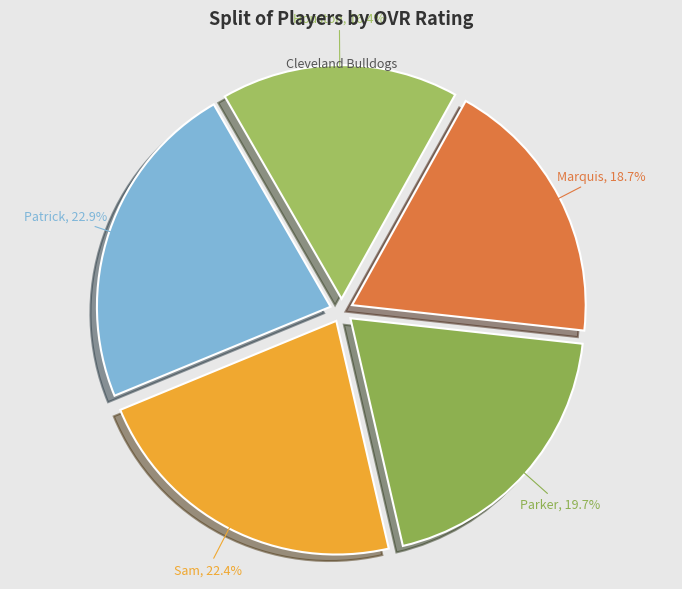

Approximately how many times larger is the value at Parker compared to Houston?

1.2